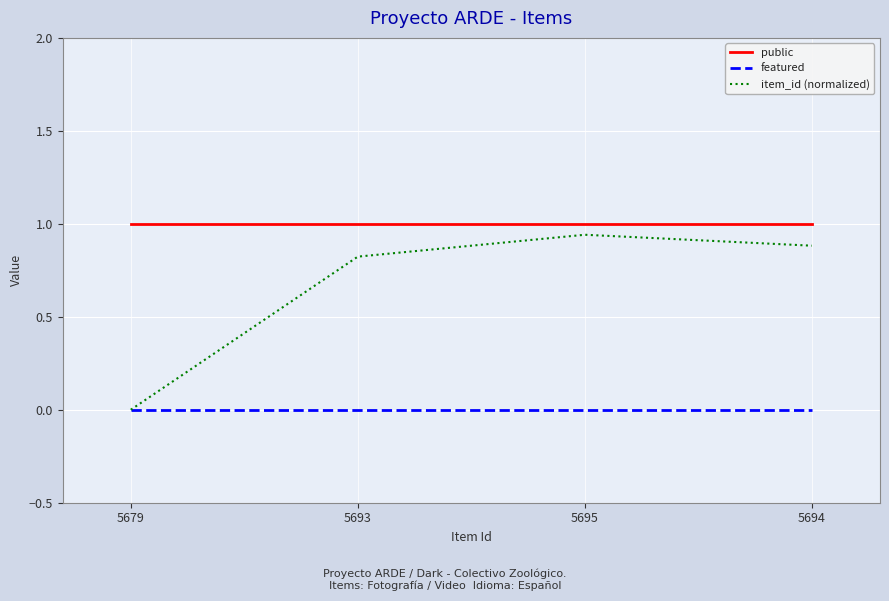

What is the total value across all series at 5679?

1.0